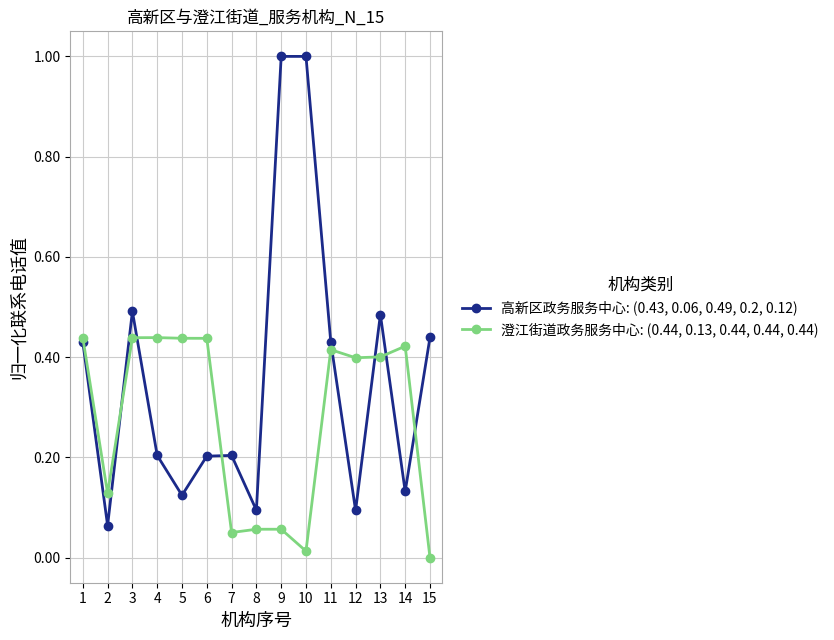

Rank the series by their average value, from highest to lowest.

高新区政务服务中心: (0.43, 0.06, 0.49, 0.2, 0.12), 澄江街道政务服务中心: (0.44, 0.13, 0.44, 0.44, 0.44)